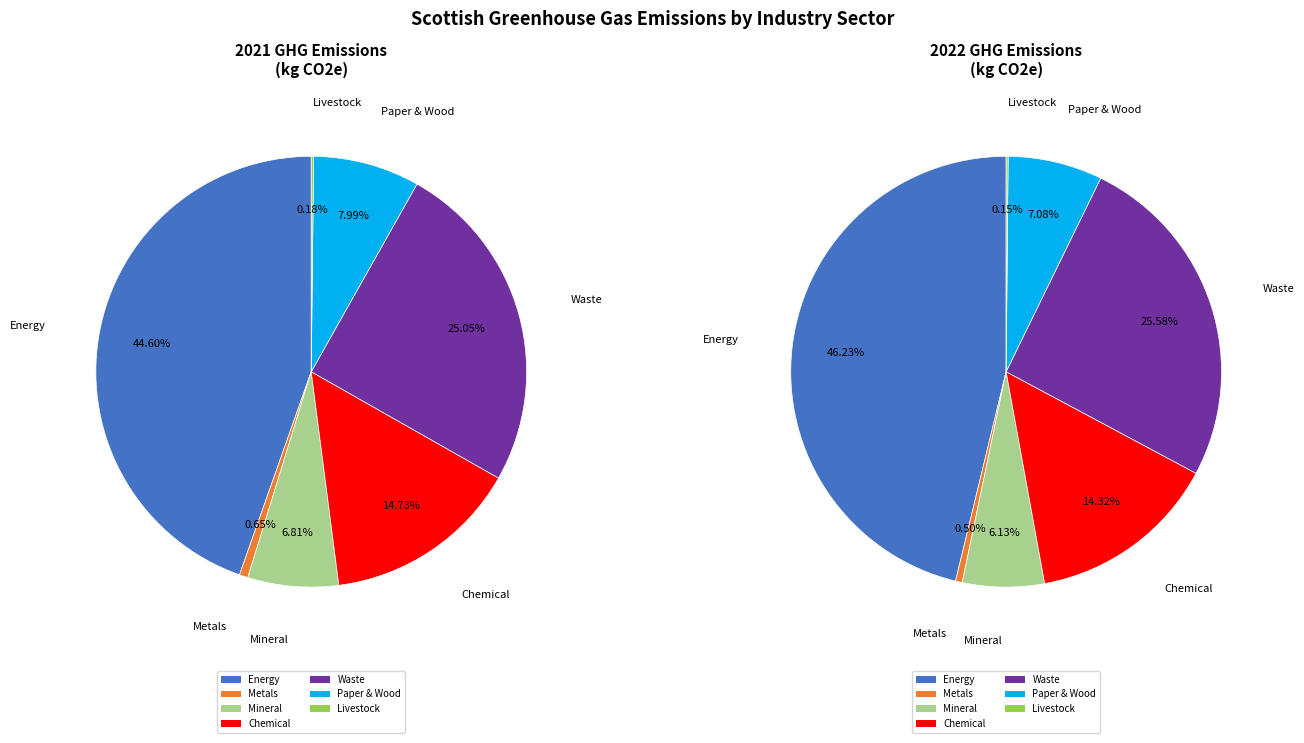

Which series has the largest range (max minus min)?

values_2022